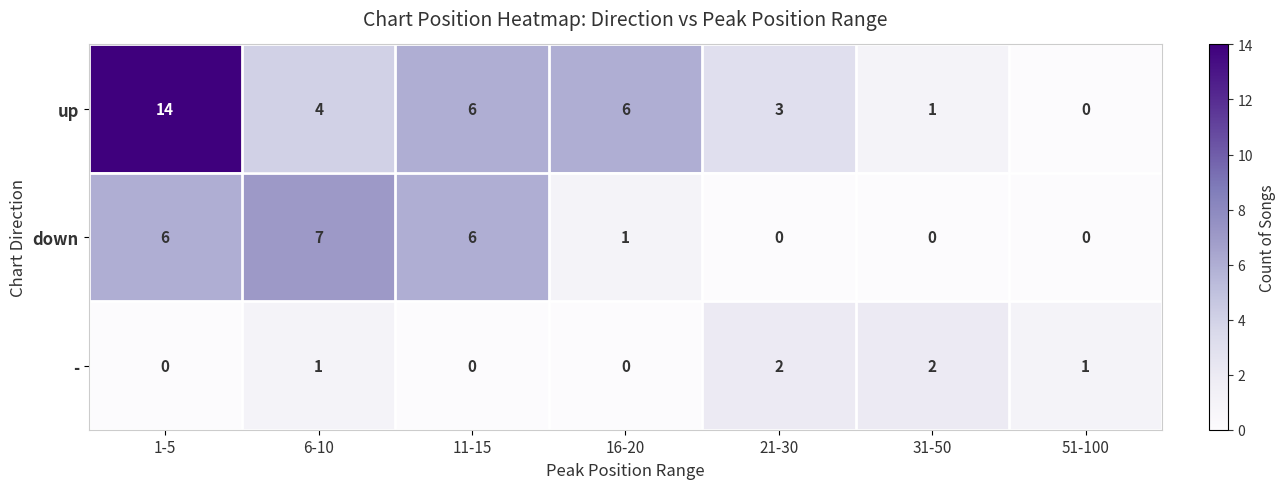

The value of down at 51-100 is 0. True or false?

True